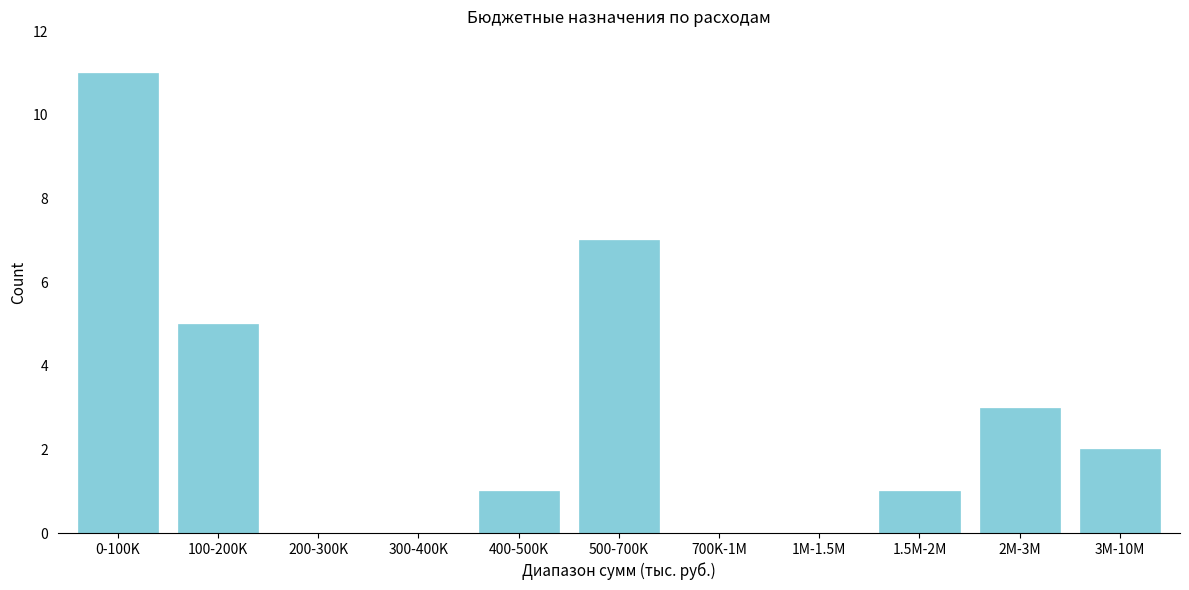

Reading left to right, extract all data points from this chart.

0-100K=11	100-200K=5	200-300K=0	300-400K=0	400-500K=1	500-700K=7	700K-1M=0	1M-1.5M=0	1.5M-2M=1	2M-3M=3	3M-10M=2